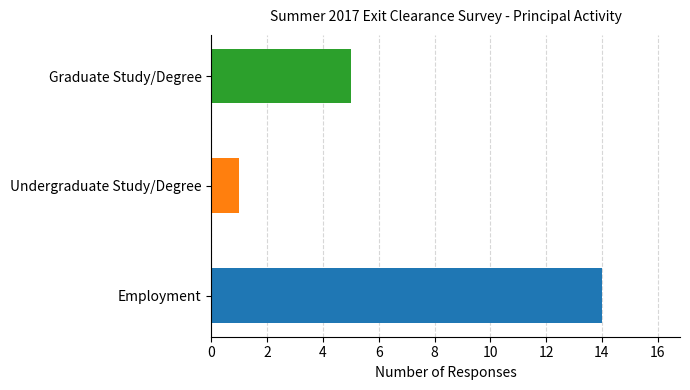

Which has a higher value, Employment or Graduate Study/Degree?

Employment